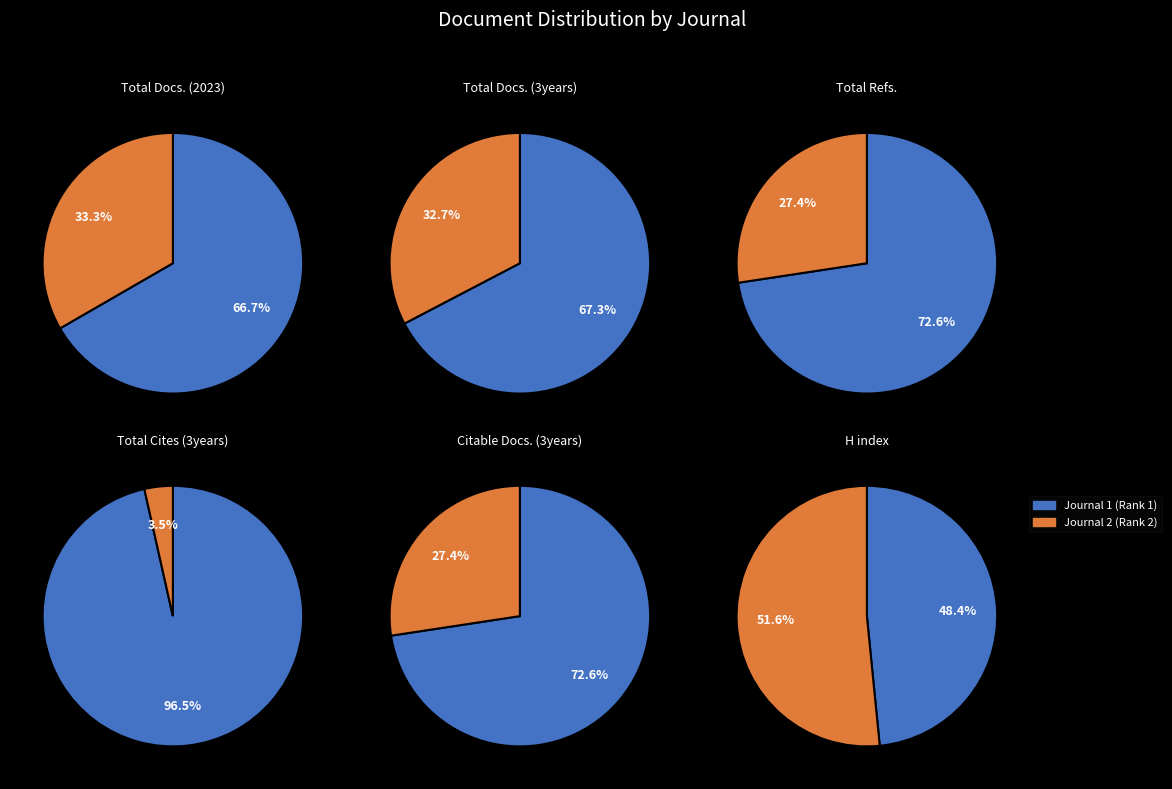

How many segments does this pie chart have?

2